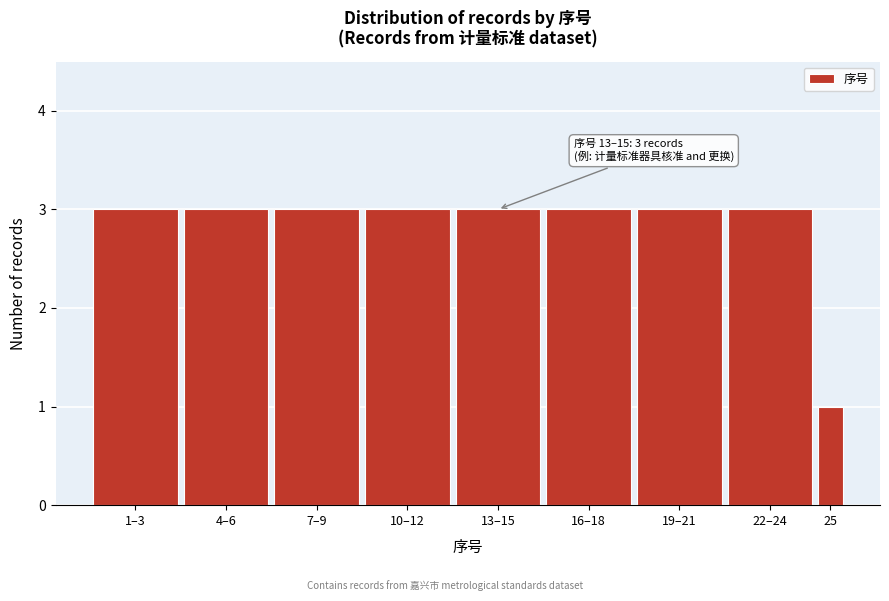

Reading left to right, what are all the values shown in this chart?

1–3=3	4–6=3	7–9=3	10–12=3	13–15=3	16–18=3	19–21=3	22–24=3	25=1